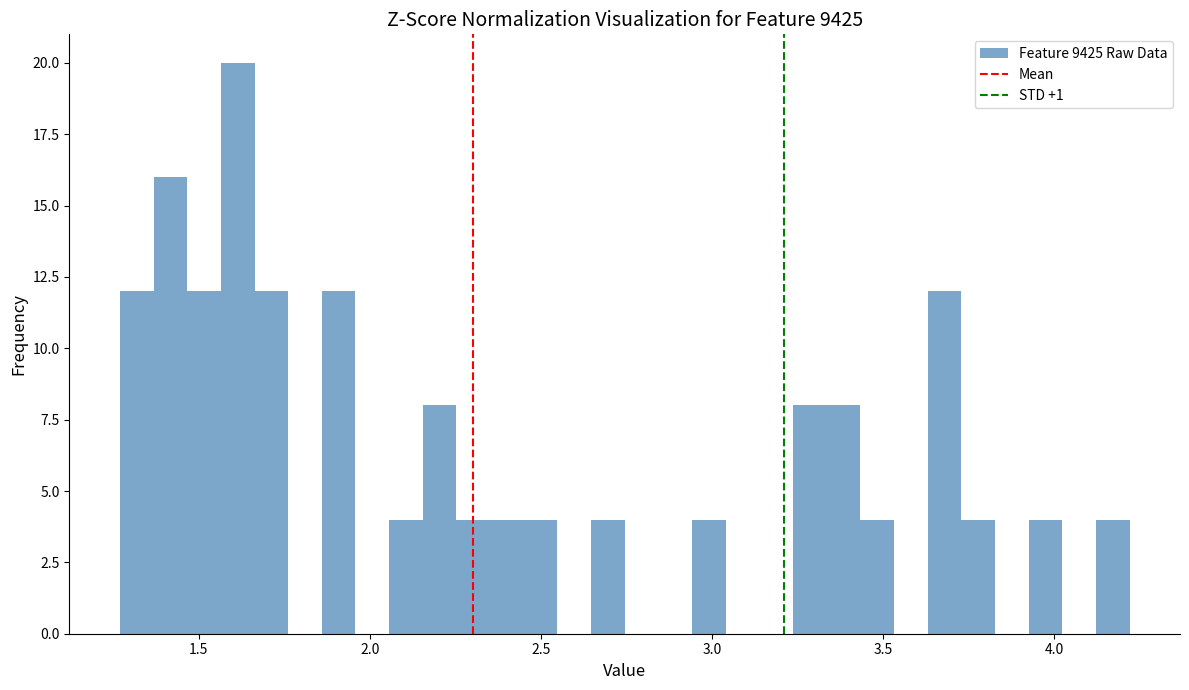

Read against the x-axis, roughly where is the centre of the tallest bar?

1.60